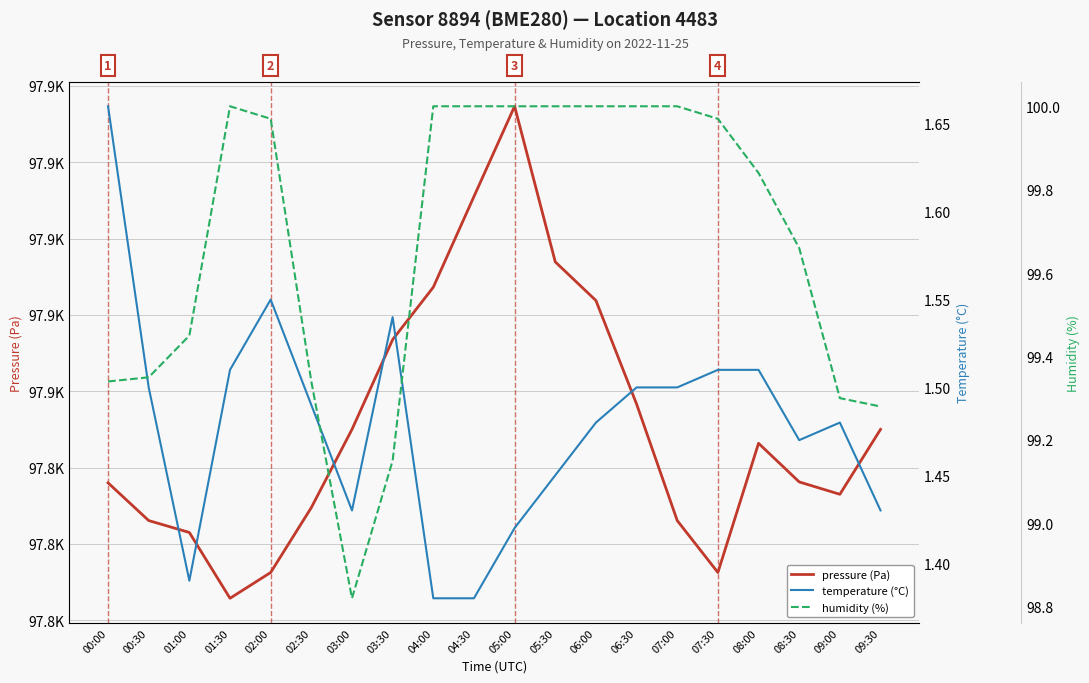

The temperature (°C) series shows 0.7 at 02:30. True or false?

False